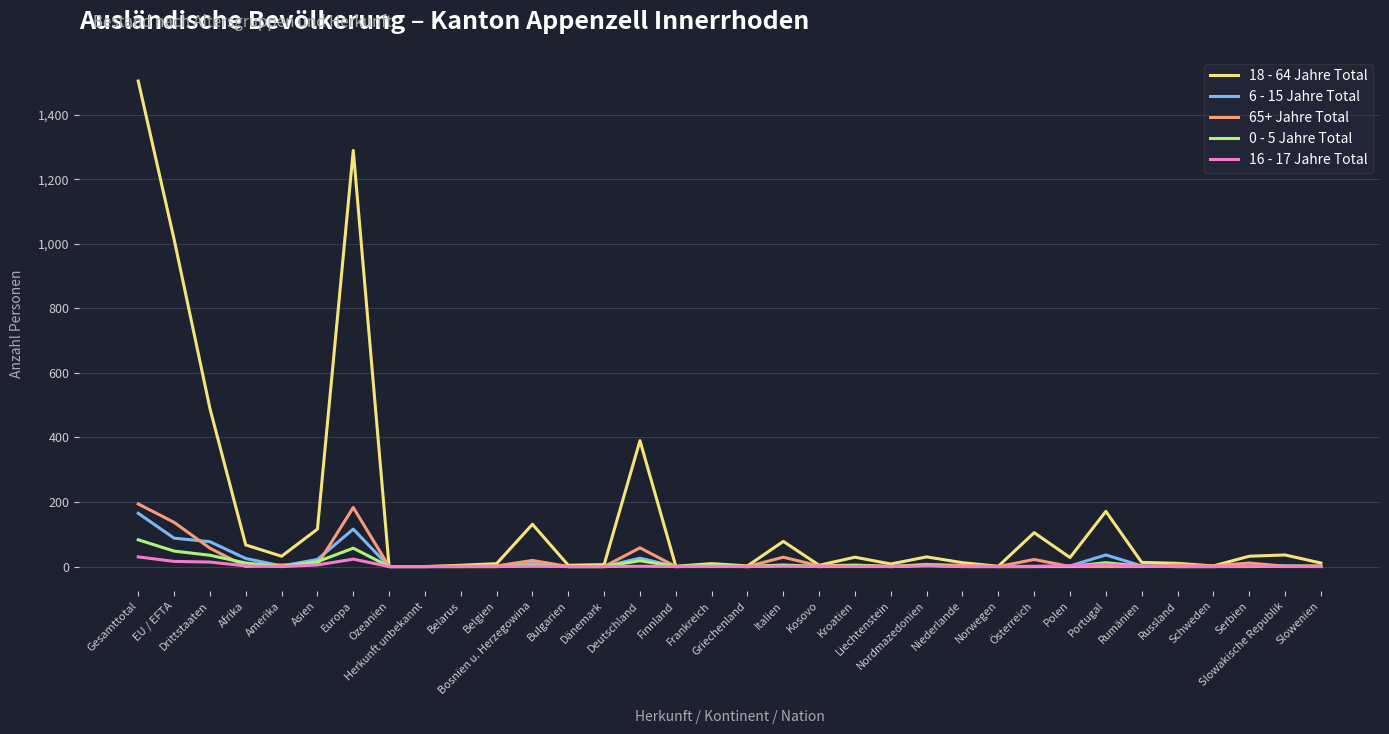

In 16 - 17 Jahre Total, how many points are higher than both neighbors (excluding endpoints)?

7